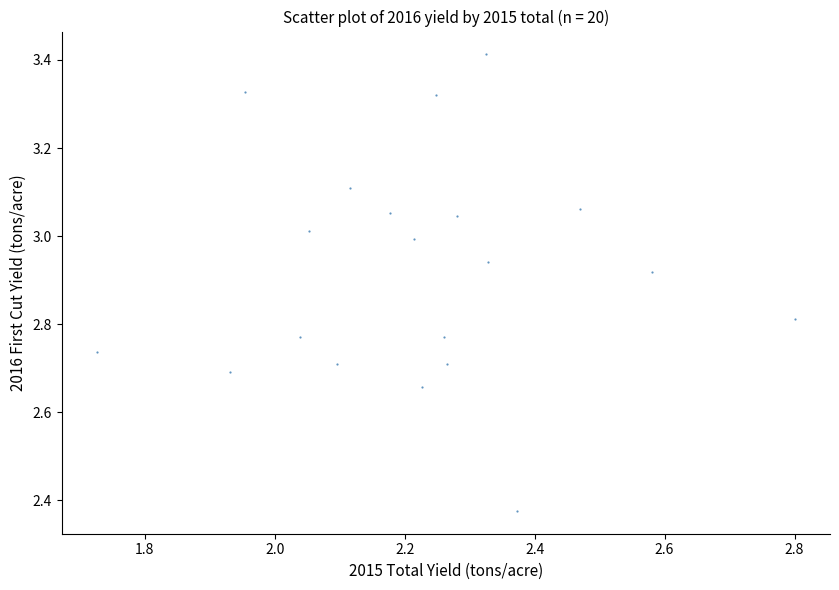

What is the range of X values (max minus min)?

1.1